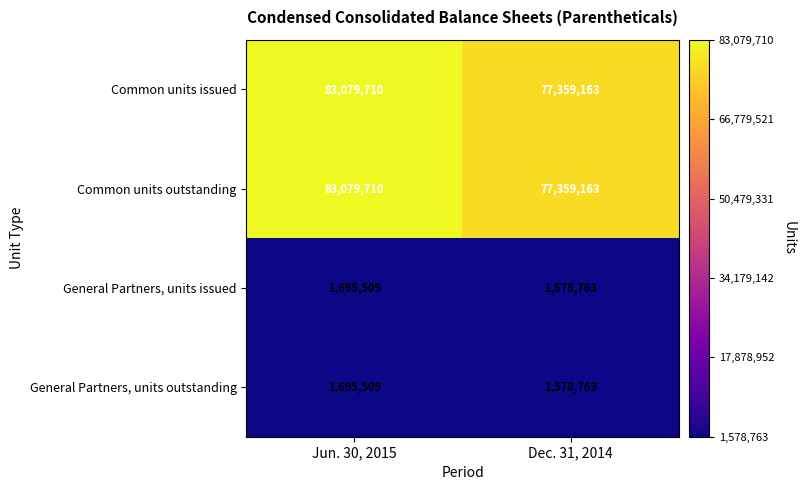

At which category is the sum across all series the highest?

Jun. 30, 2015